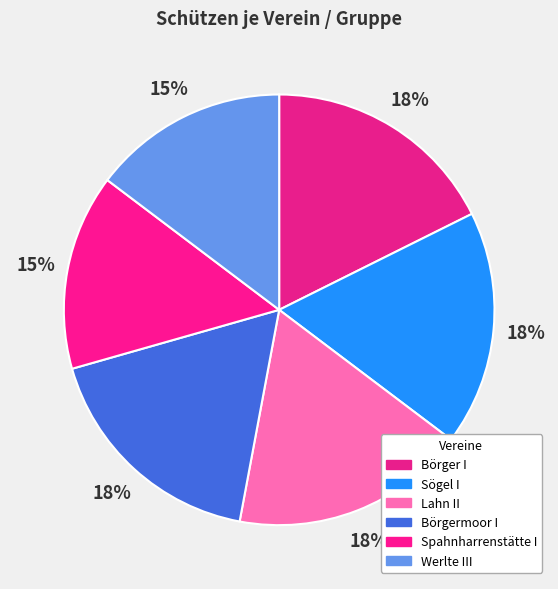

To the nearest percent, what is the average slice percentage?

17%